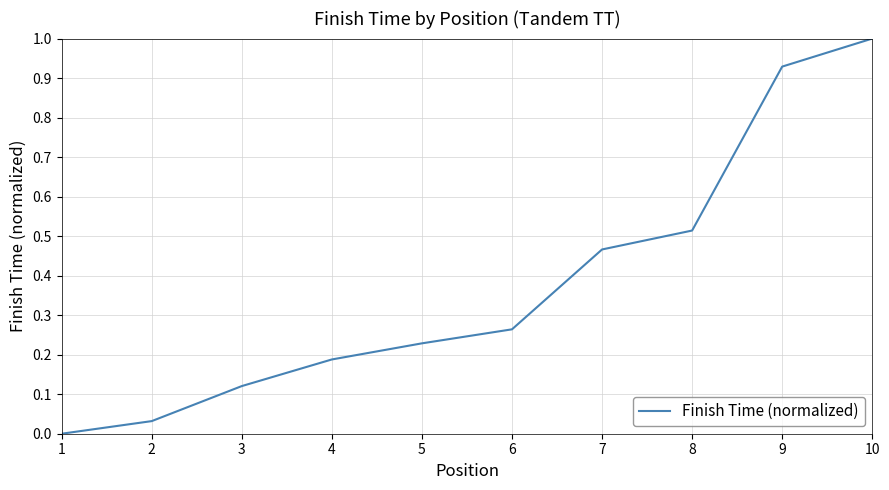

True or false: the data has more than 2 interior local peaks.

False